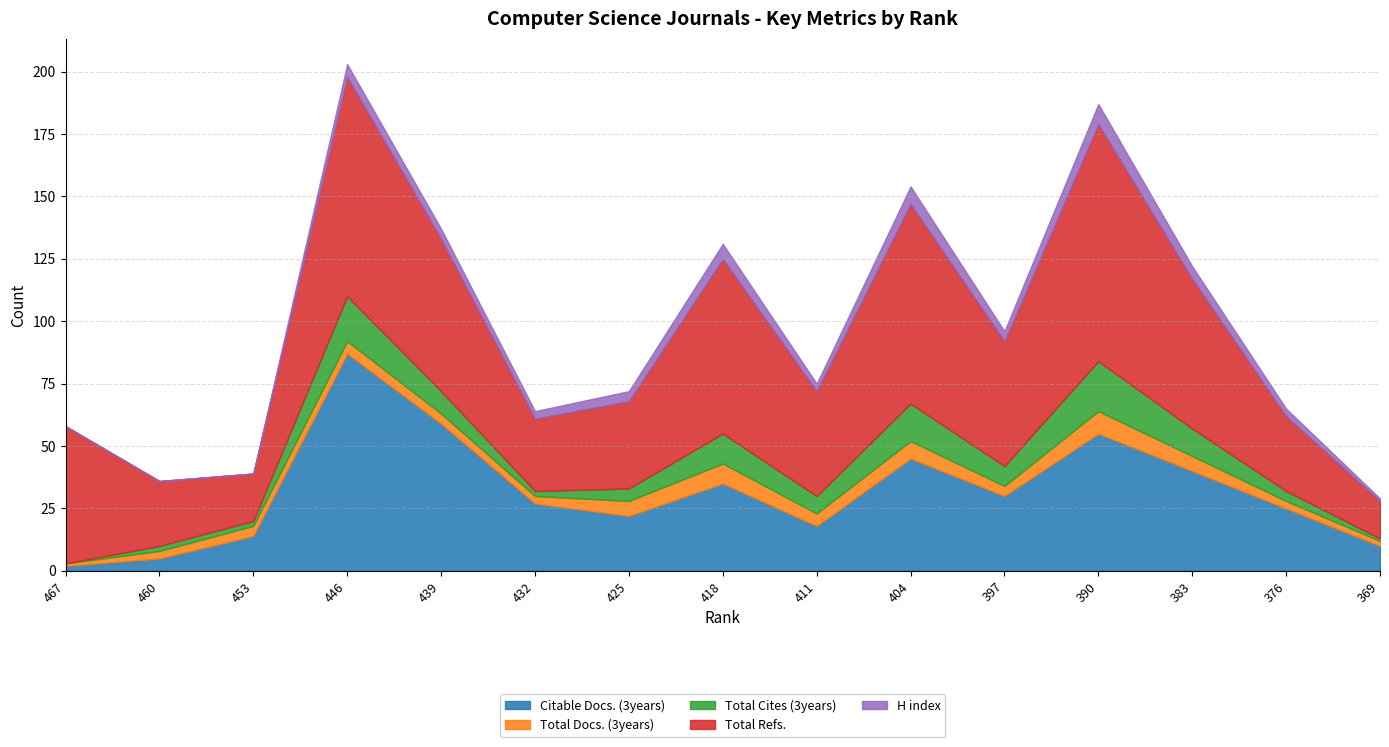

Which has a higher value, 439 or 411?

439